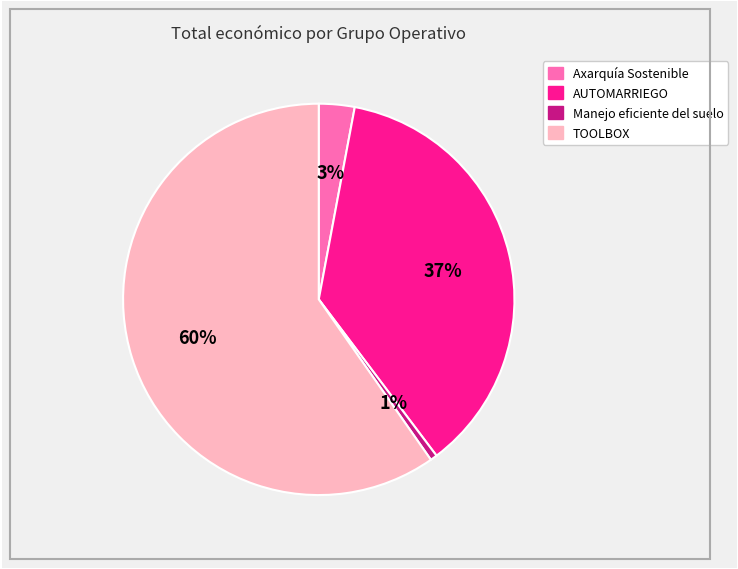

How many slices are in this pie chart?

4